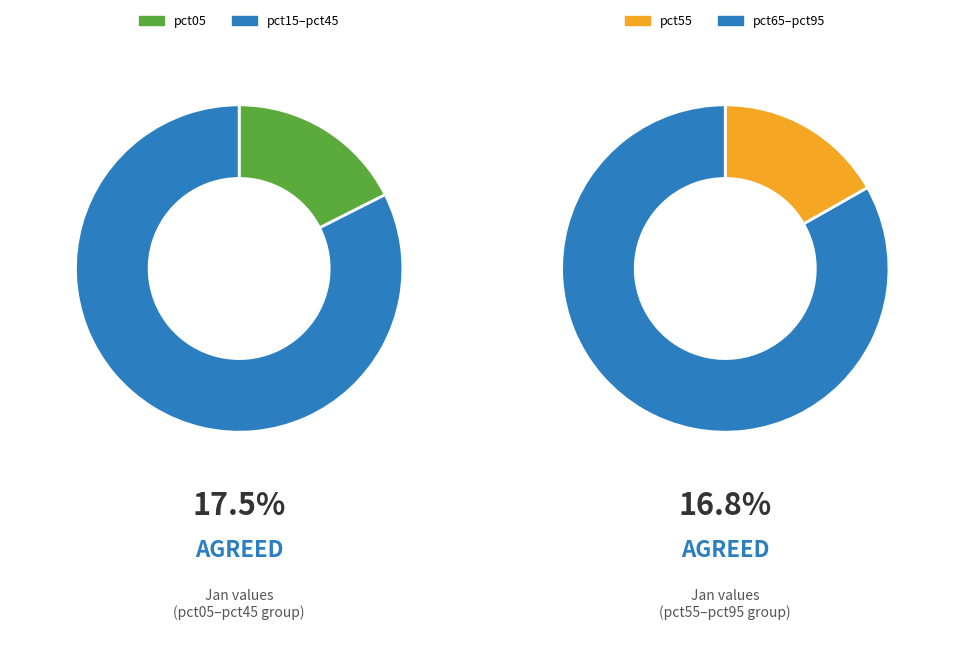

True or false: pct85 accounts for 12% of the total.

True